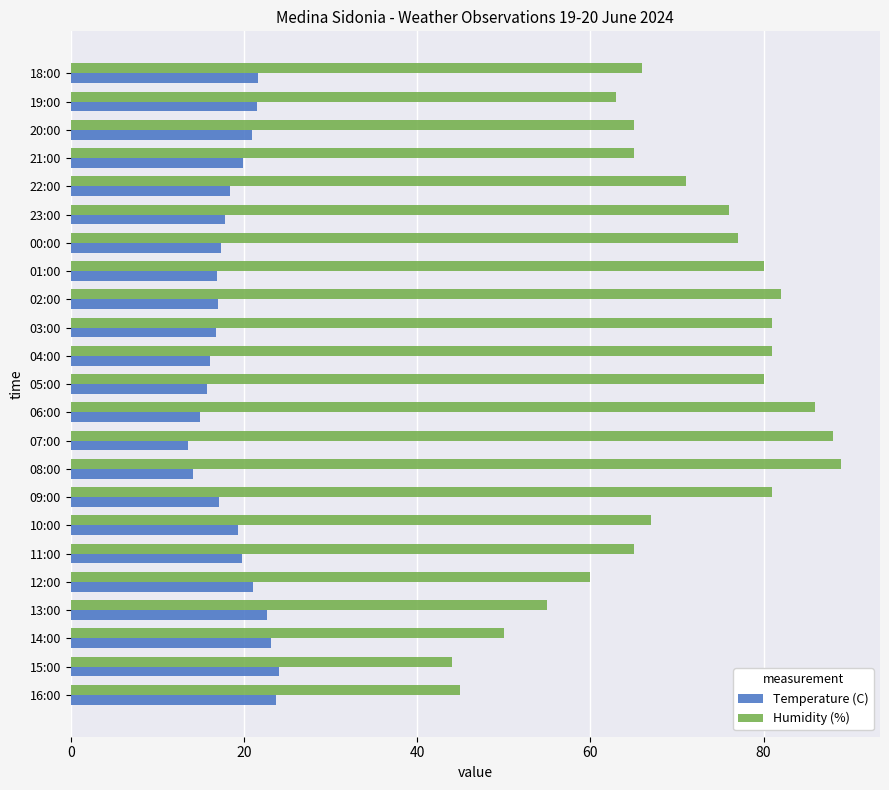

At which label does Humidity (%) reach its minimum?

15:00